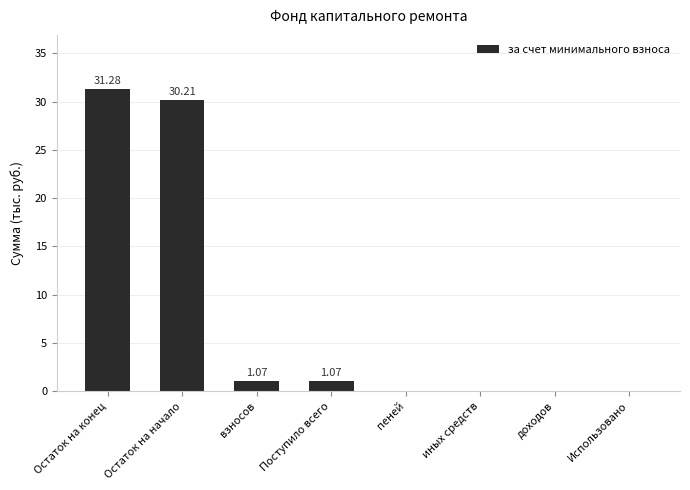

At which label does the data first exceed 1?

Остаток на конец